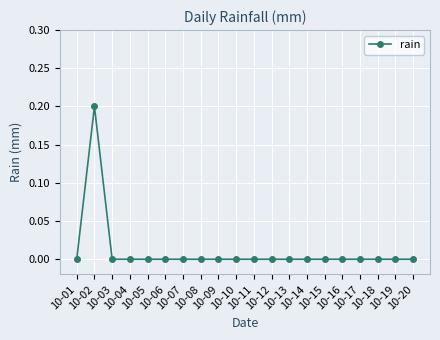

Reading left to right, extract all data points from this chart.

10-01=0.0	10-02=0.2	10-03=0.0	10-04=0.0	10-05=0.0	10-06=0.0	10-07=0.0	10-08=0.0	10-09=0.0	10-10=0.0	10-11=0.0	10-12=0.0	10-13=0.0	10-14=0.0	10-15=0.0	10-16=0.0	10-17=0.0	10-18=0.0	10-19=0.0	10-20=0.0